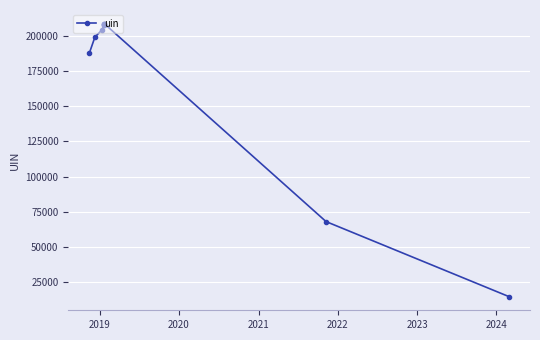

How many data points are less than 207612?

5